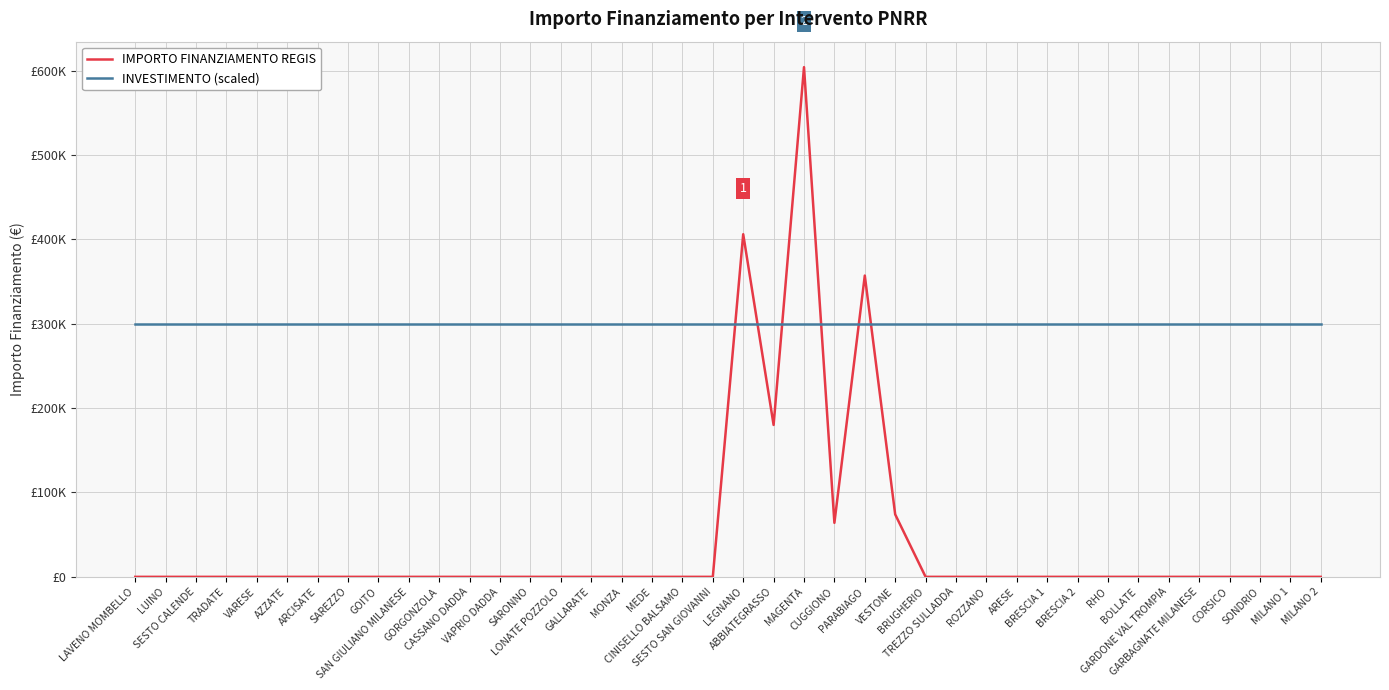

Between ARESE and CUGGIONO, which is larger?

CUGGIONO